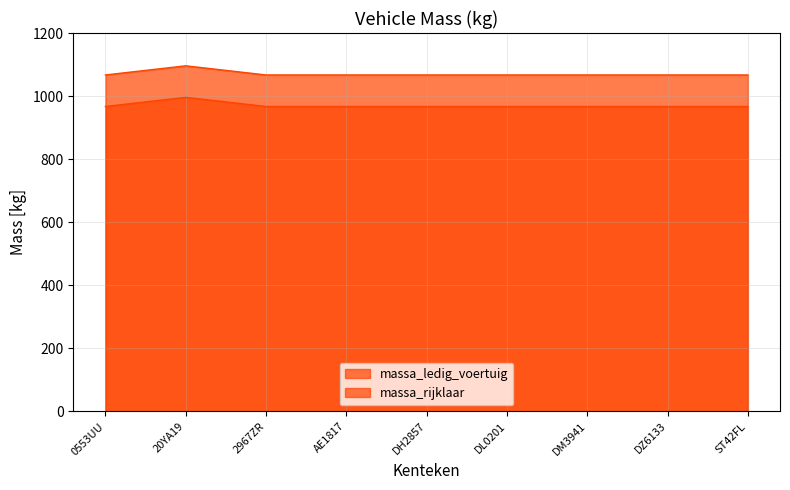

What are all the series names shown in the legend?

massa_ledig_voertuig, massa_rijklaar